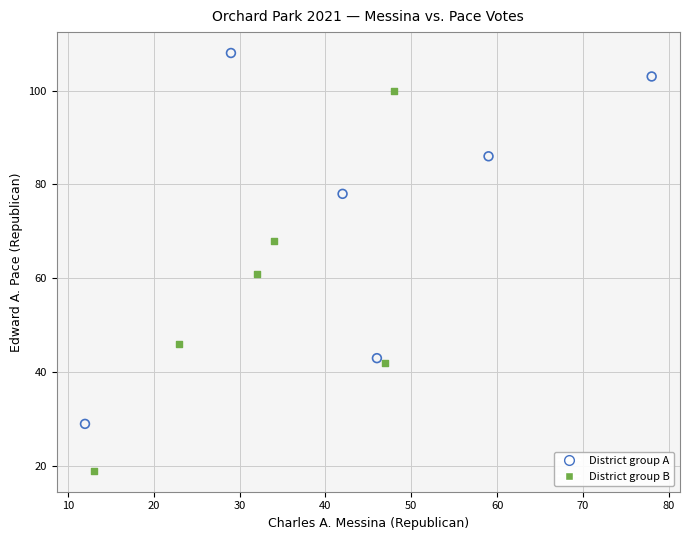

Which series has the widest spread of Y values?

District group B